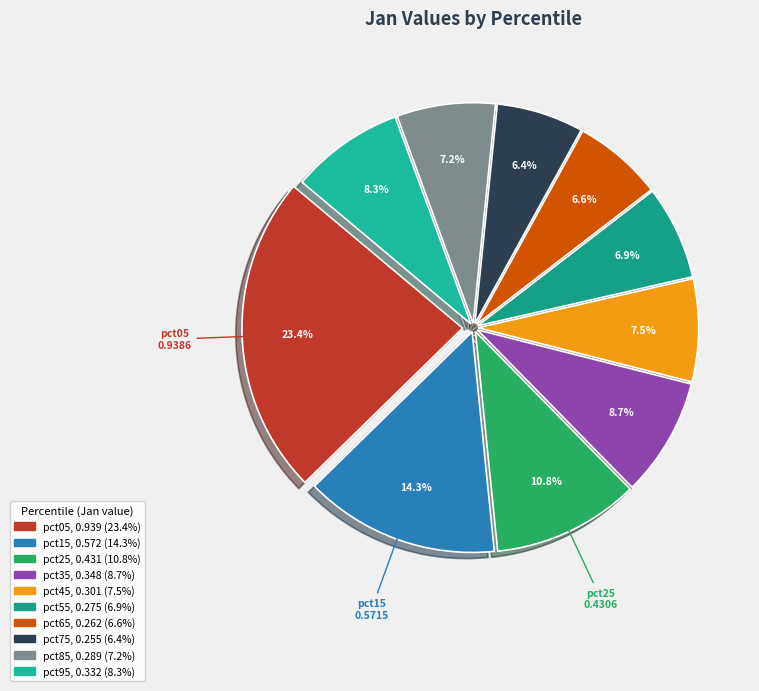

Is there a majority slice in this chart?

No